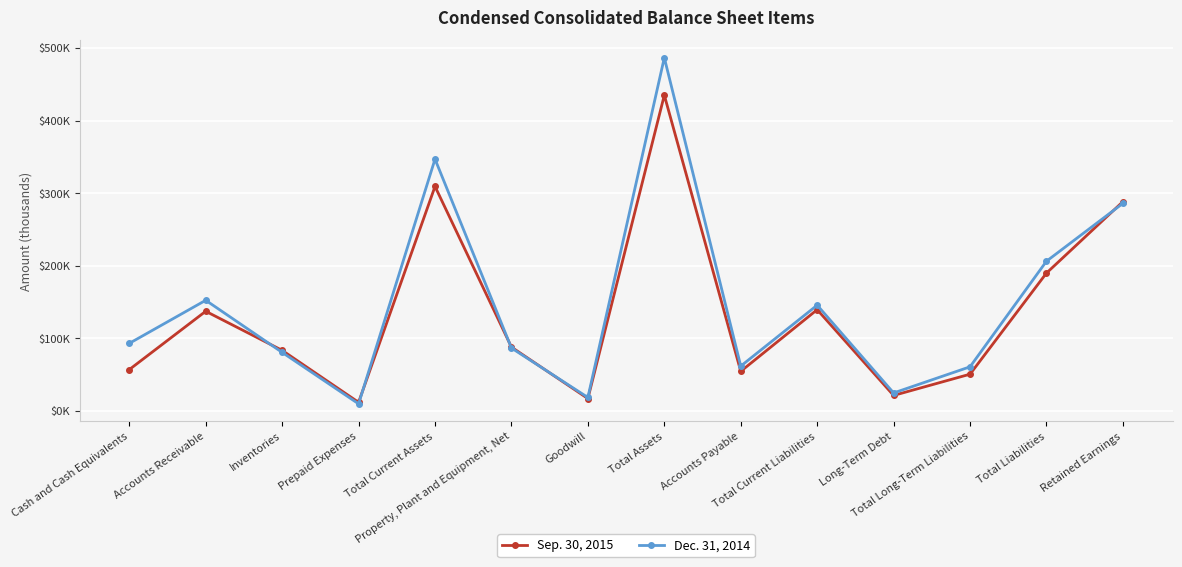

At how many categories does at least one series exceed 230372?

3